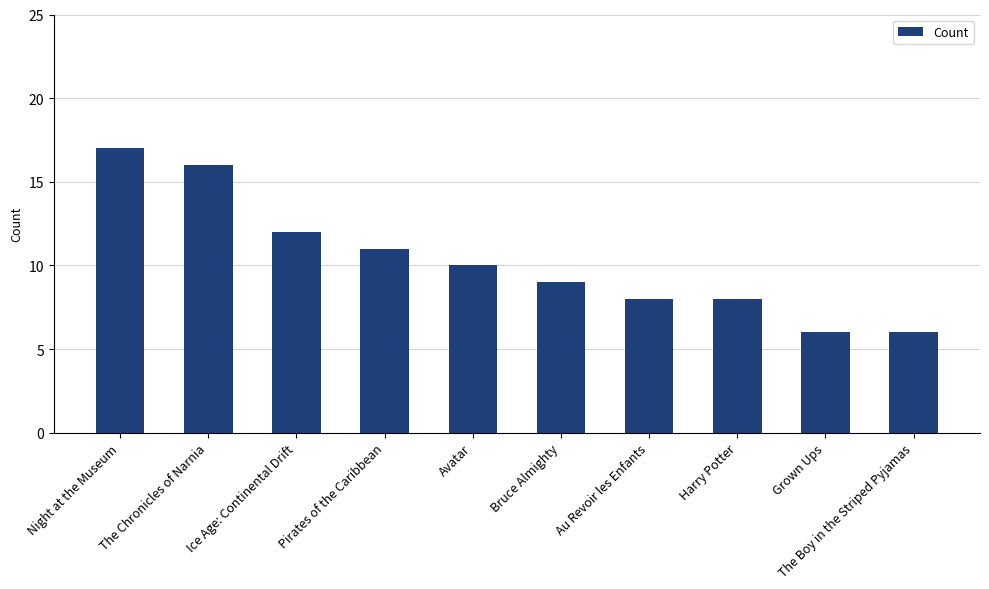

What position from the left is Bruce Almighty?

6